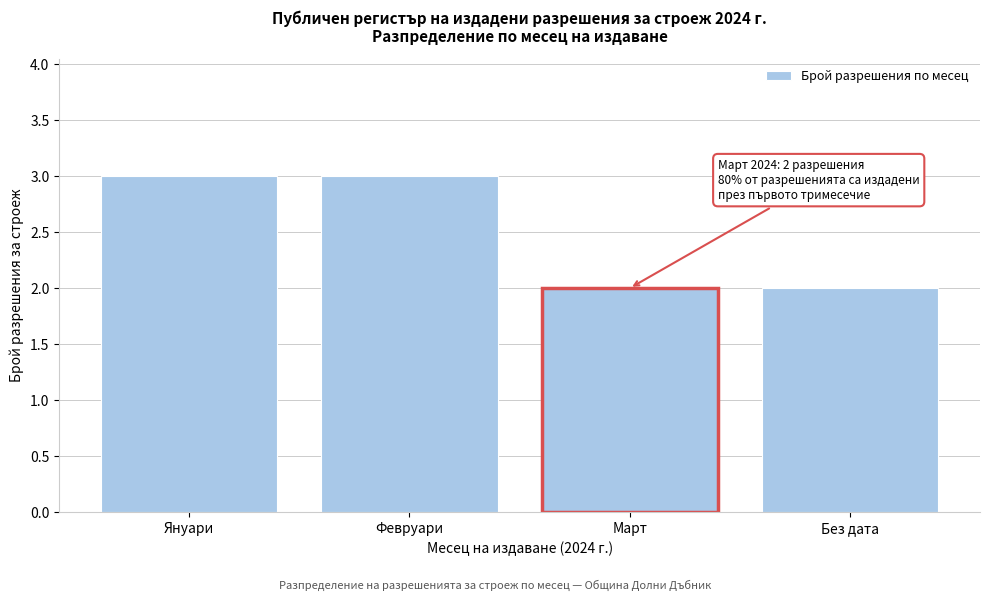

Reading left to right, extract all data points from this chart.

3	3	2	2